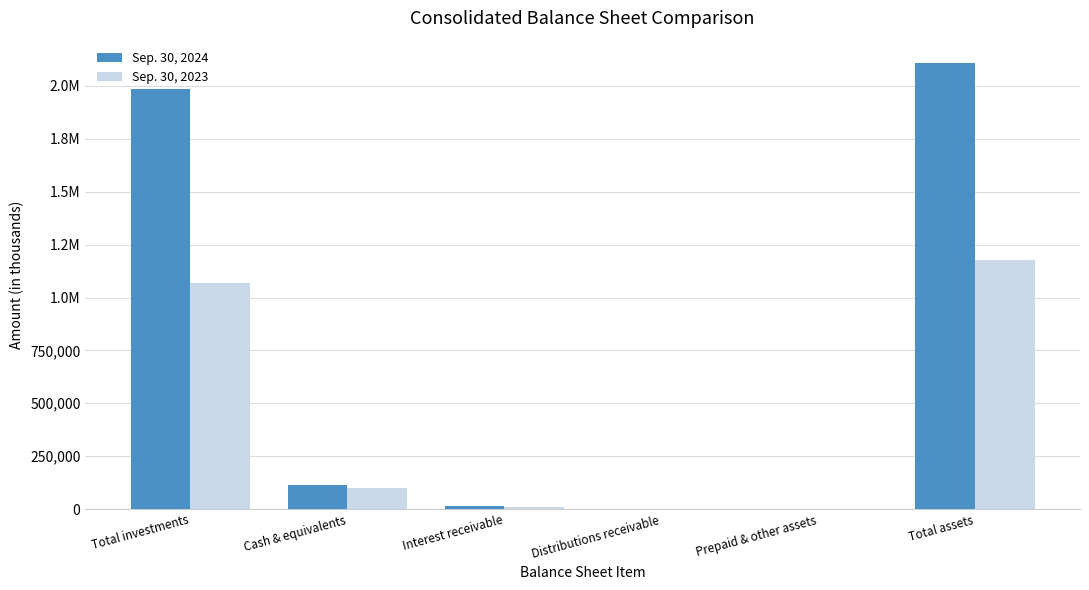

What are all the series names shown in the legend?

Sep. 30, 2024, Sep. 30, 2023